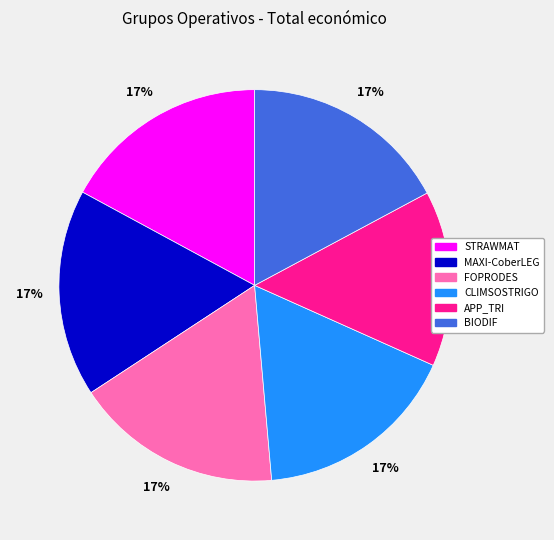

To the nearest percent, what portion does FOPRODES represent?

17%